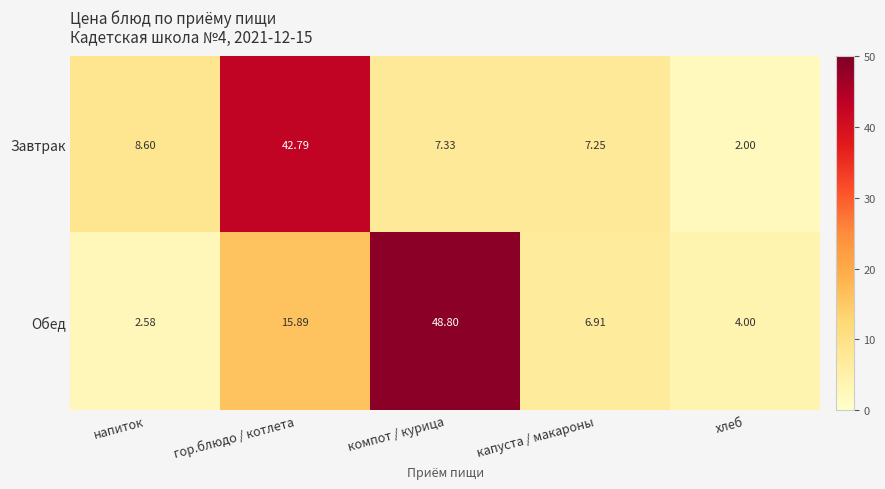

How many series are shown in this chart?

2